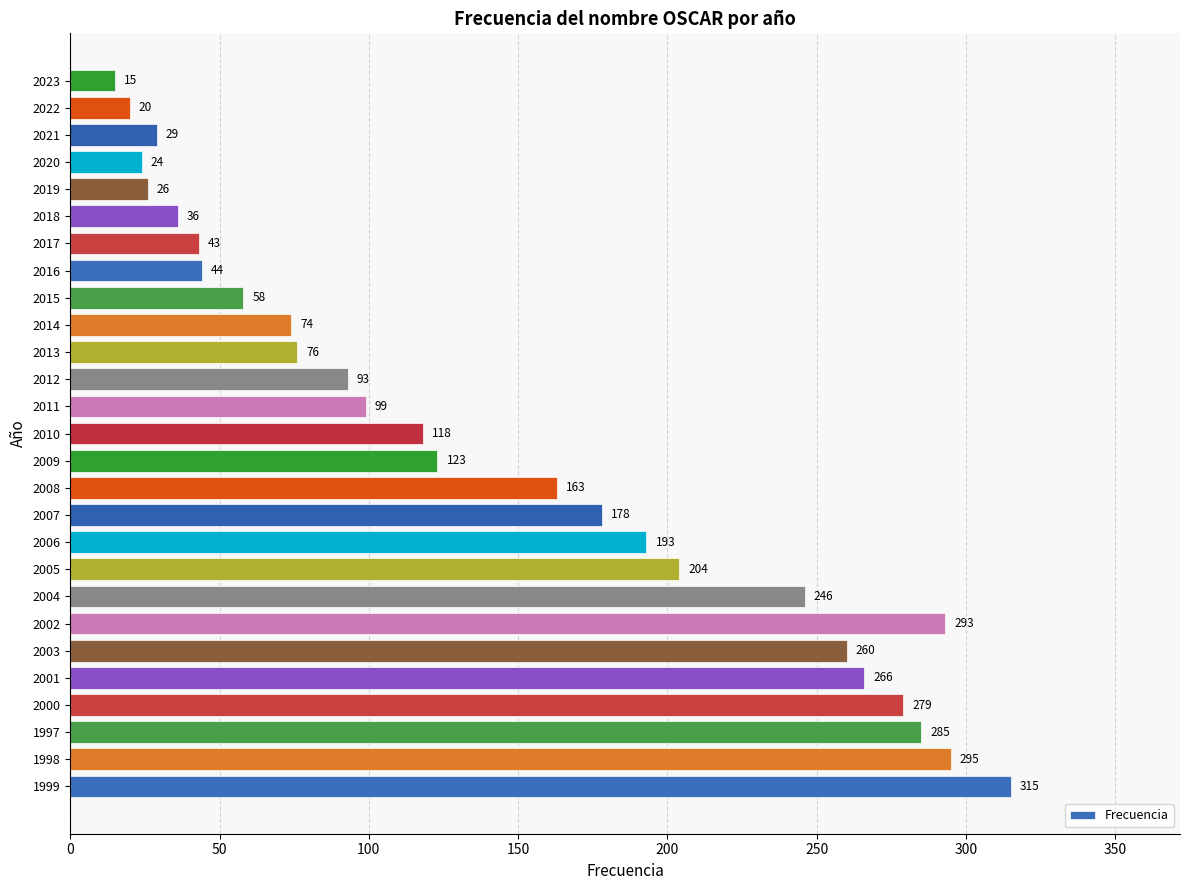

Approximately how many times larger is the value at 2007 compared to 2003?

0.7